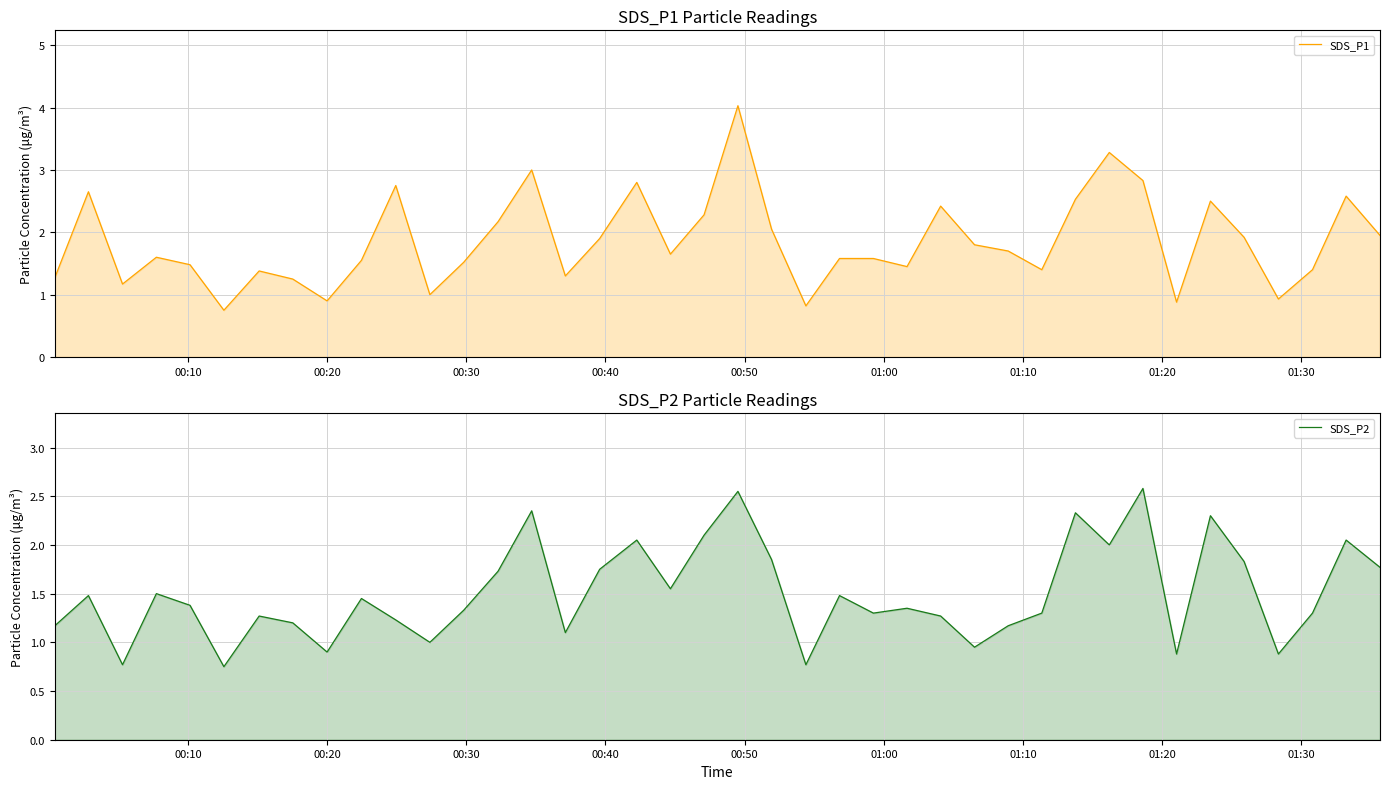

What is the difference between the maximum and second lowest values in the SDS_P2 series?

1.8